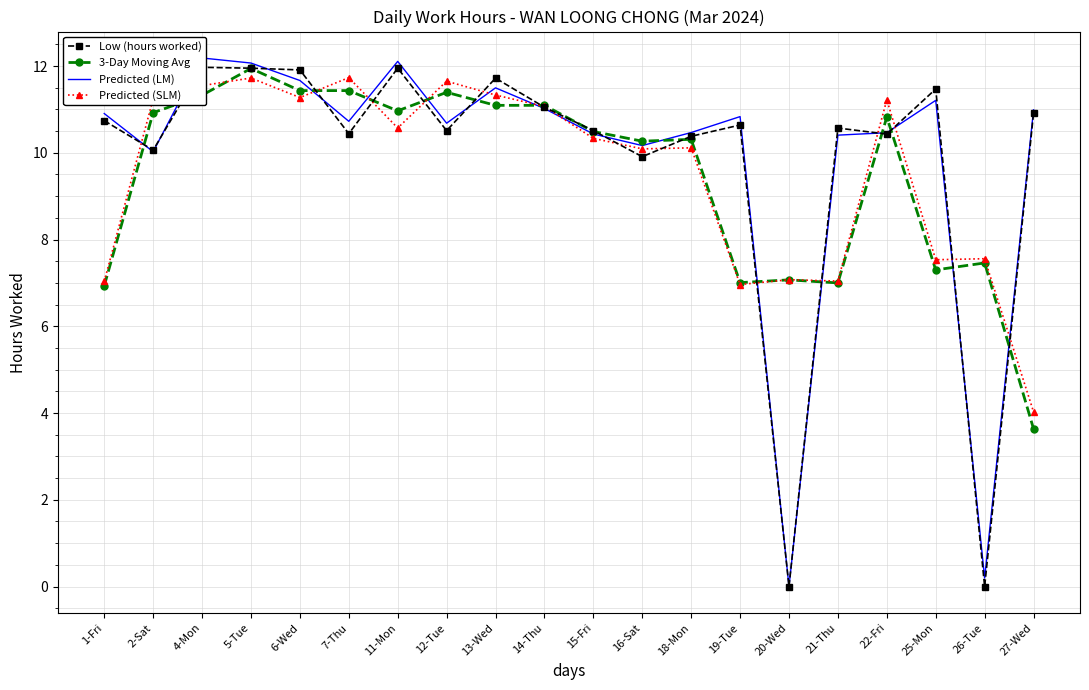

How many interior local peaks does the Predicted (SLM) series have?

7